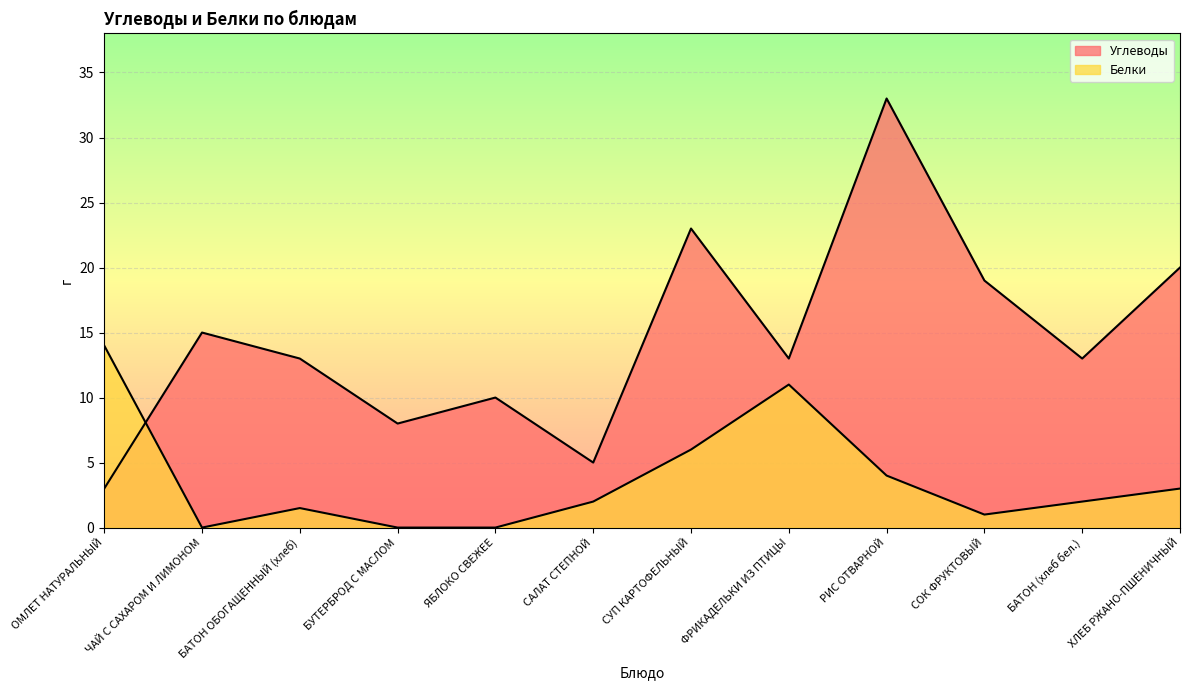

What is the difference between the Белки values at БАТОН ОБОГАЩЕННЫЙ (хлеб) and ХЛЕБ РЖАНО-ПШЕНИЧНЫЙ?

1.5